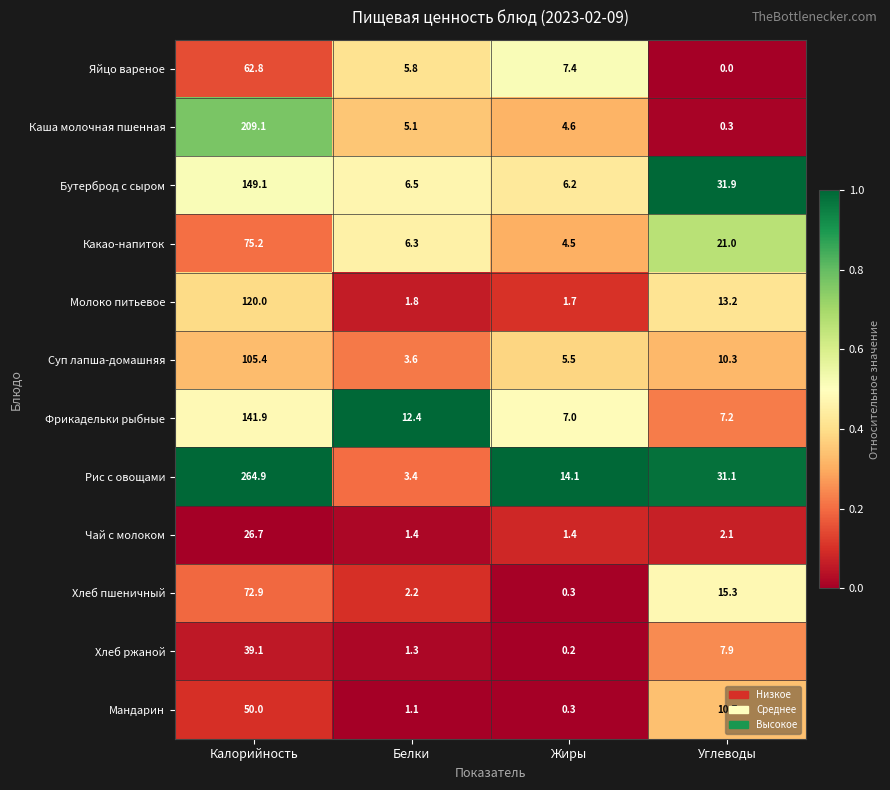

List the series in order of their peak value, highest first.

Рис с овощами, Каша молочная пшенная, Бутерброд с сыром, Фрикадельки рыбные, Молоко питьевое, Суп лапша-домашняя, Какао-напиток, Хлеб пшеничный, Яйцо вареное, Мандарин, Хлеб ржаной, Чай с молоком